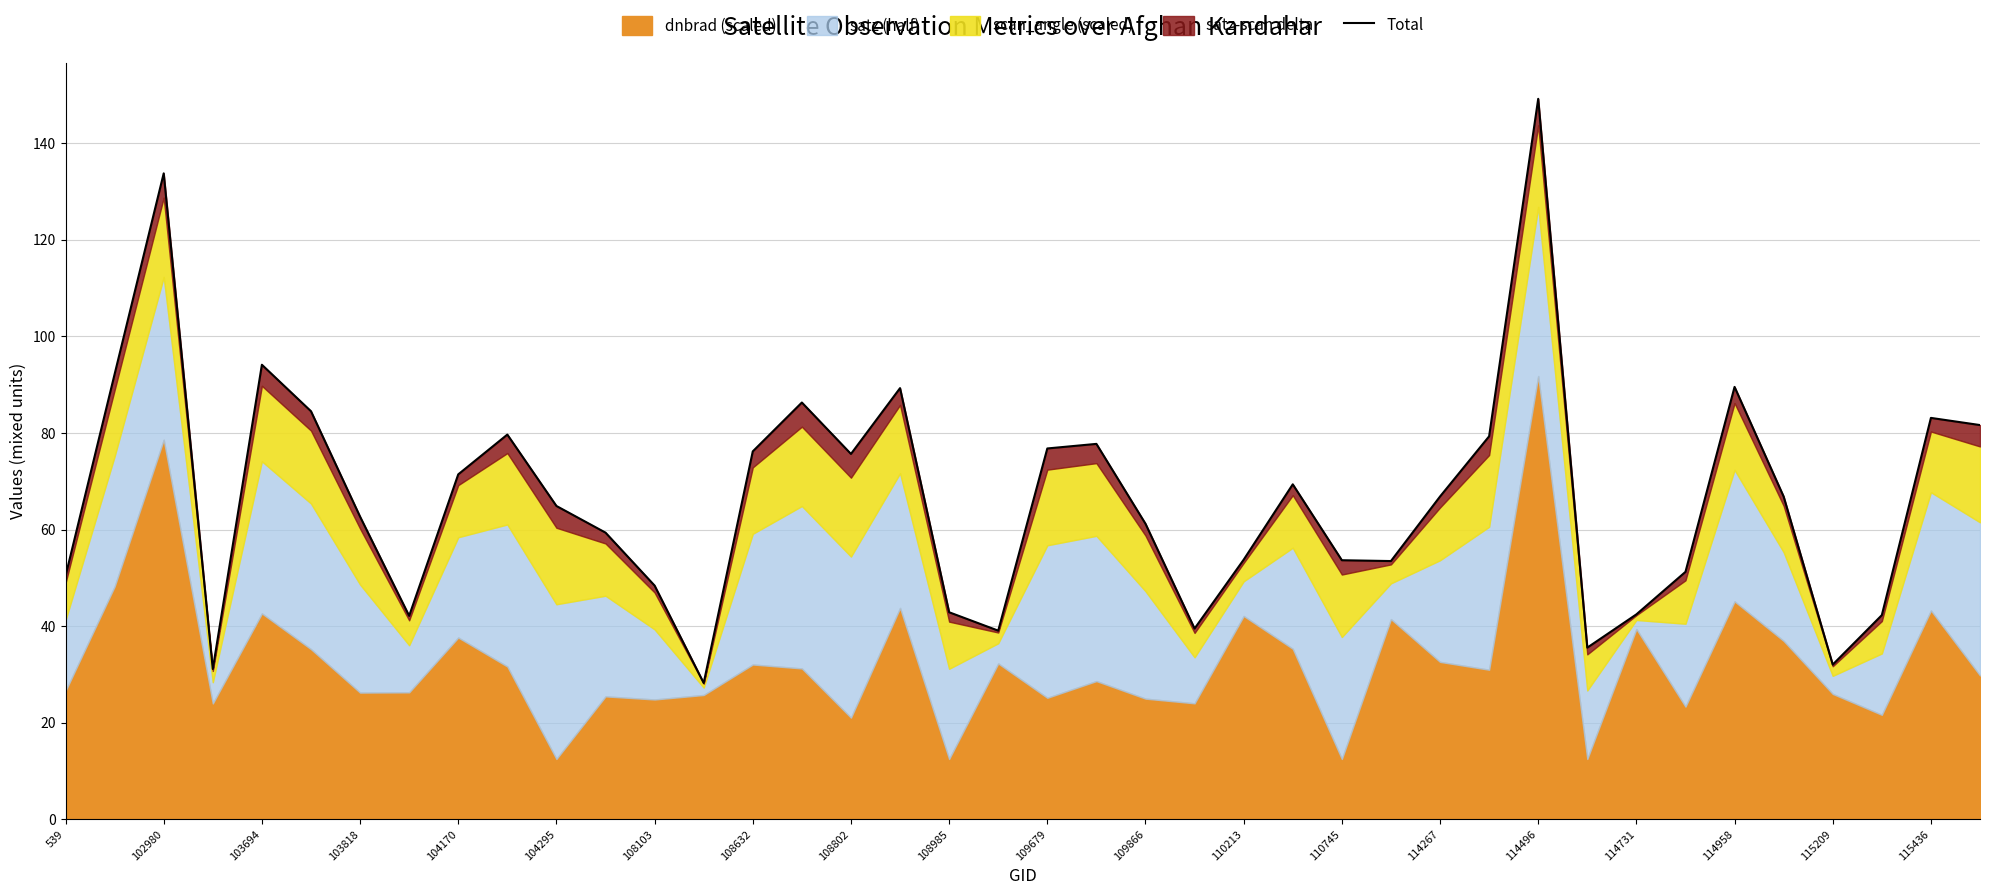

True or false: the data has more than 1 interior local peaks.

True